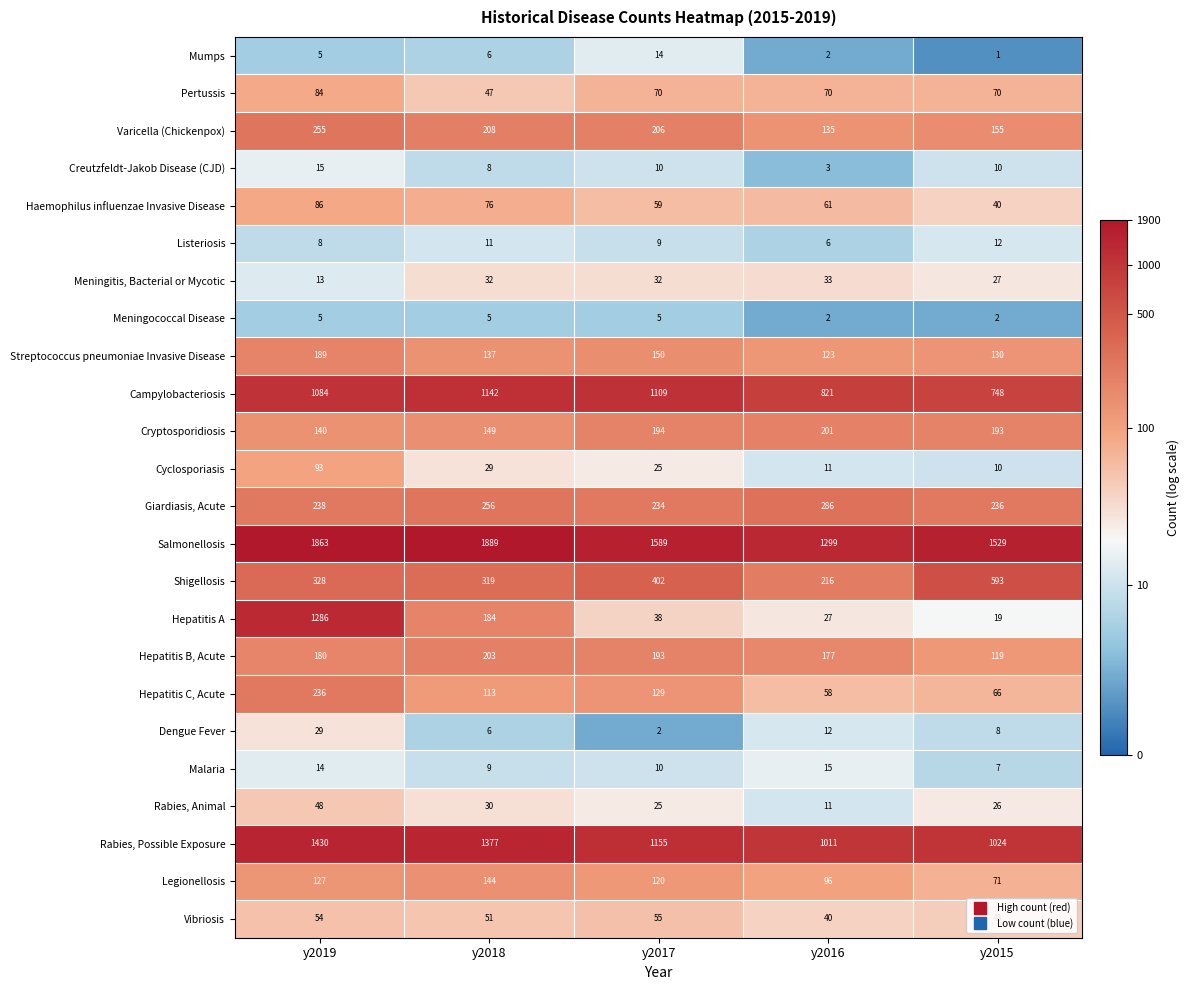

What is the total value across all series at y2016?

4716